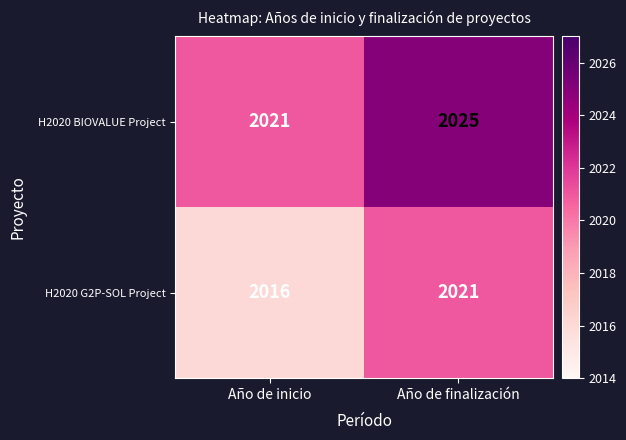

Between Año de inicio and Año de finalización, which series saw the biggest shift?

H2020 G2P-SOL Project